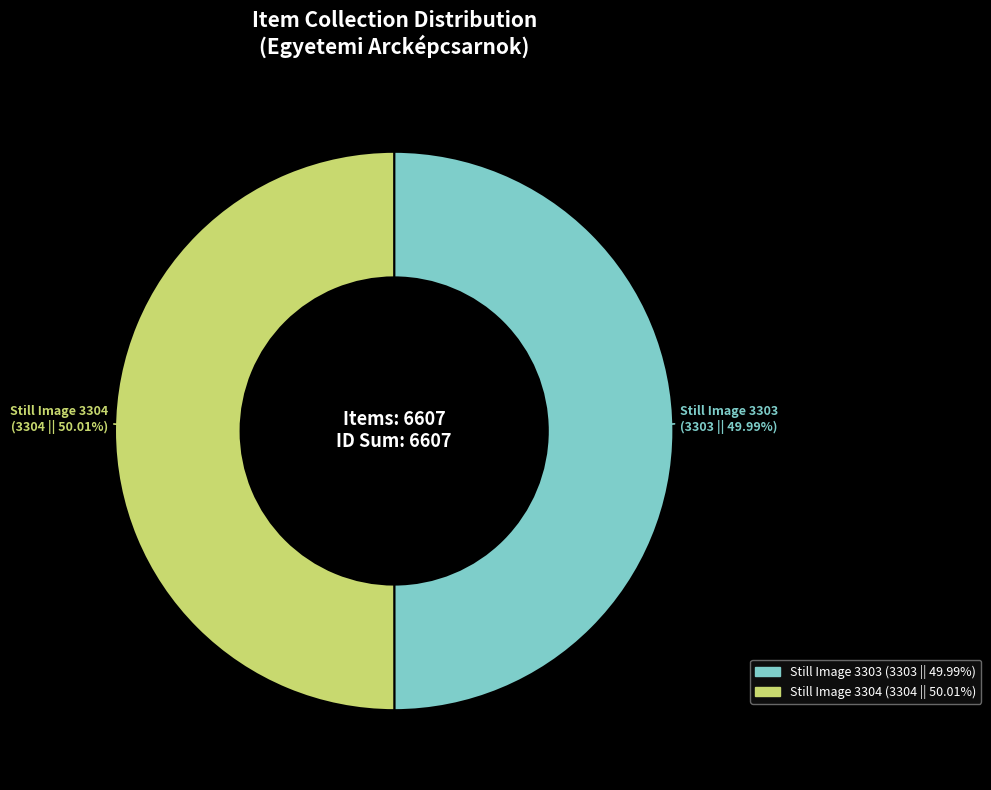

Is there a majority slice in this chart?

Yes